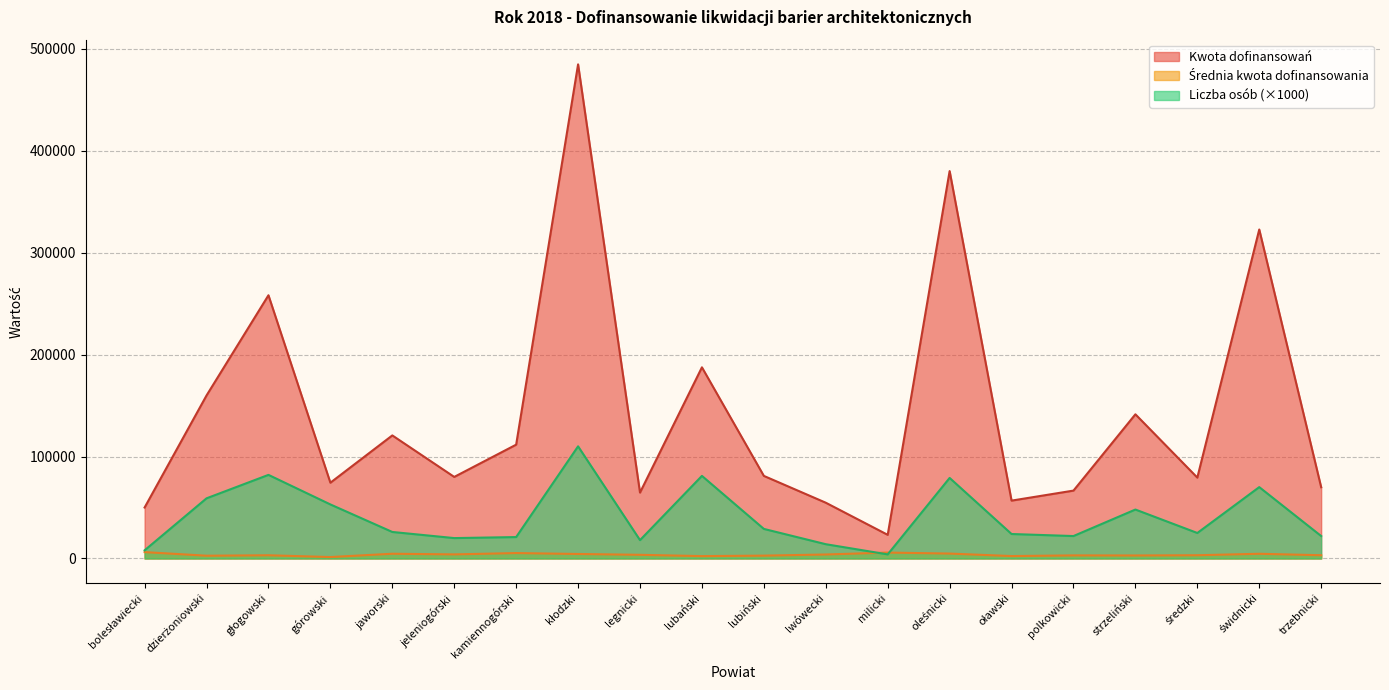

At which category does Liczba osób reach its first local peak?

głogowski